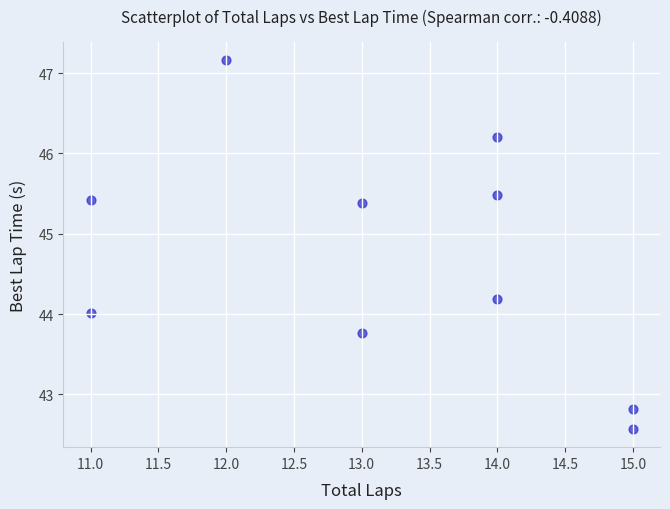

What is the range of X values (max minus min)?

4.0